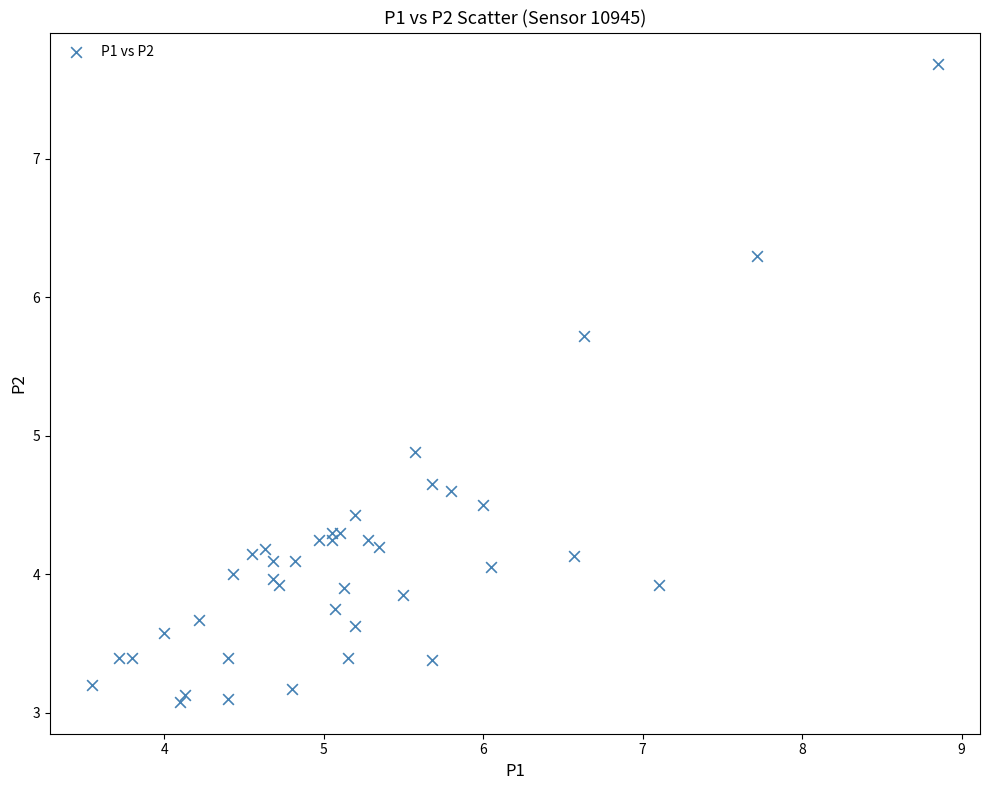

What Y value in the scatter plot is closest to 5?

4.9